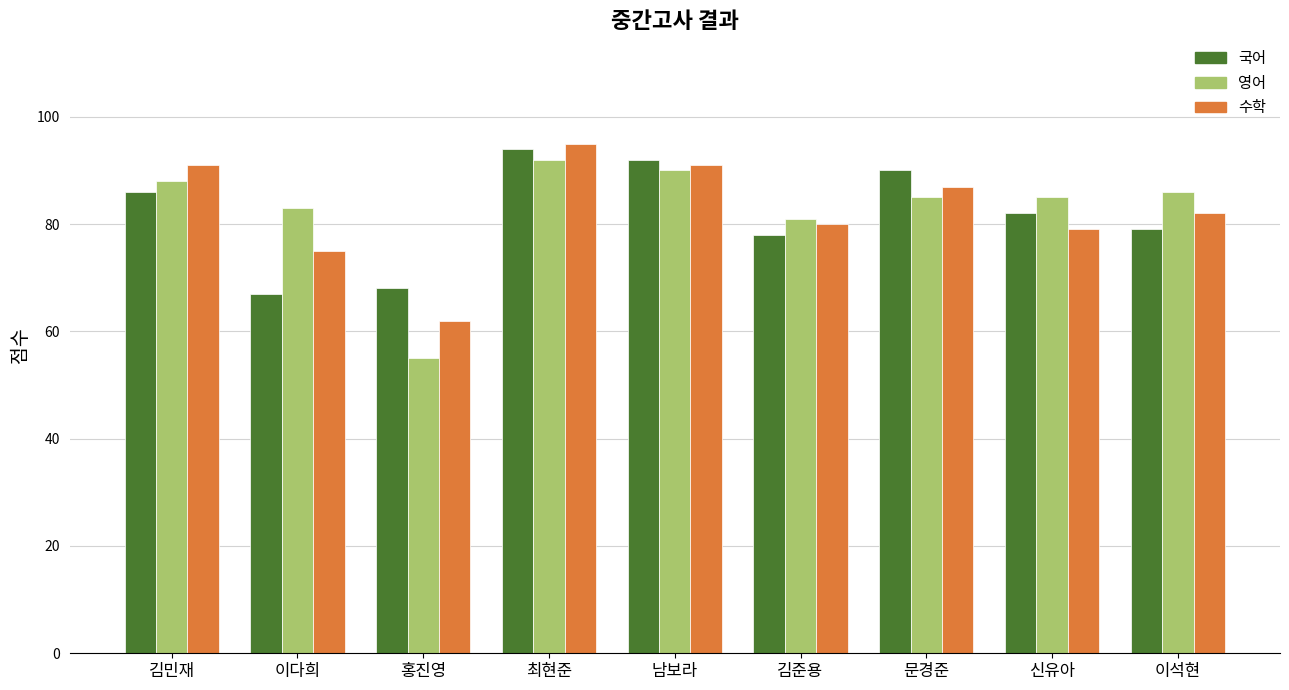

How many bars are there in total?

27